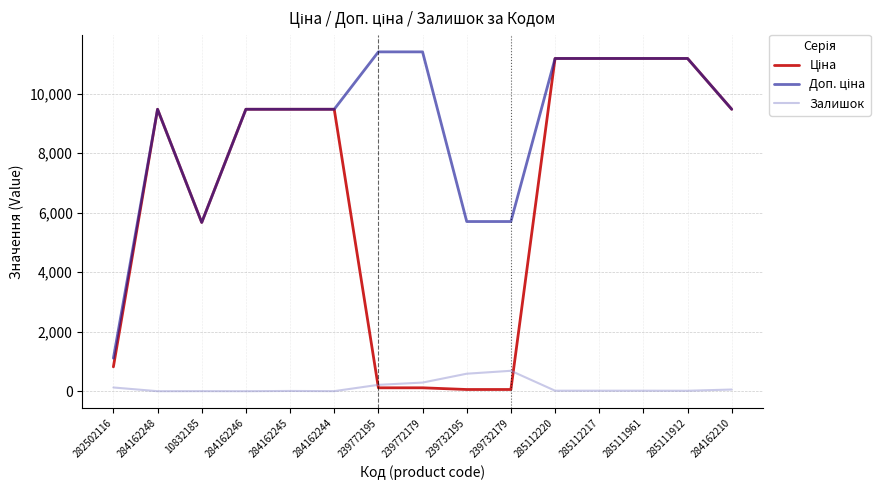

What is the maximum value shown in the chart?

11410.0